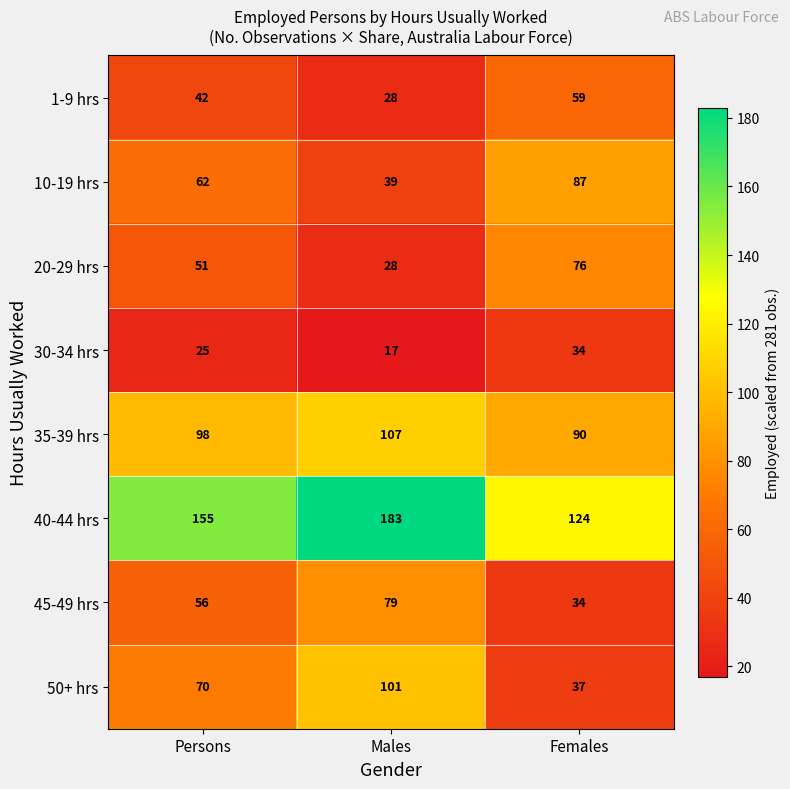

The 10-19 hrs series shows 122 at Females. True or false?

False